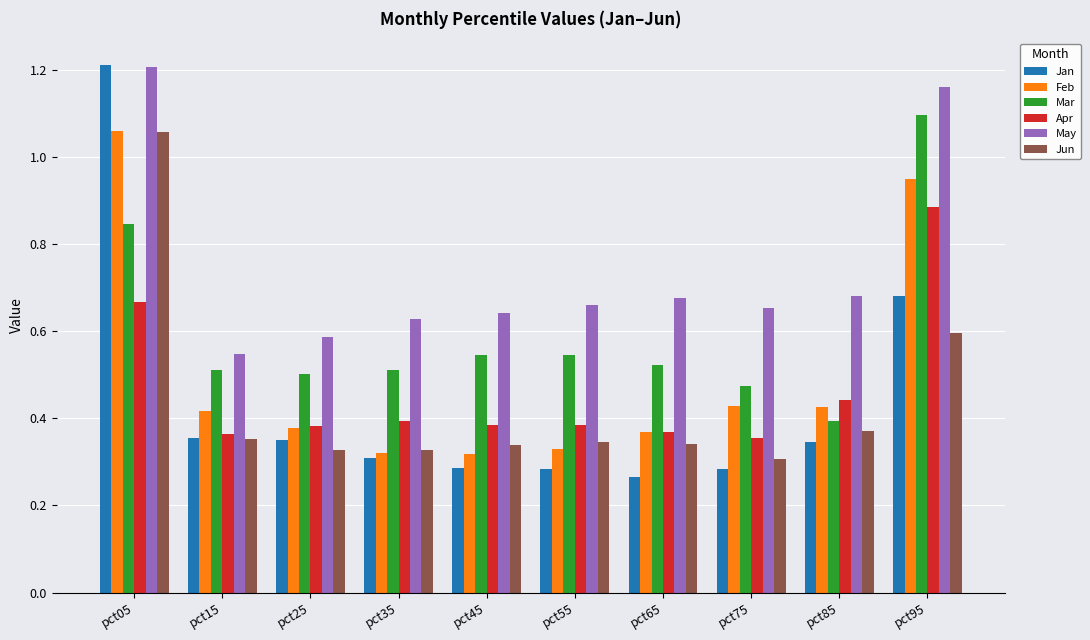

How many Jan values are between 0 and 1?

9